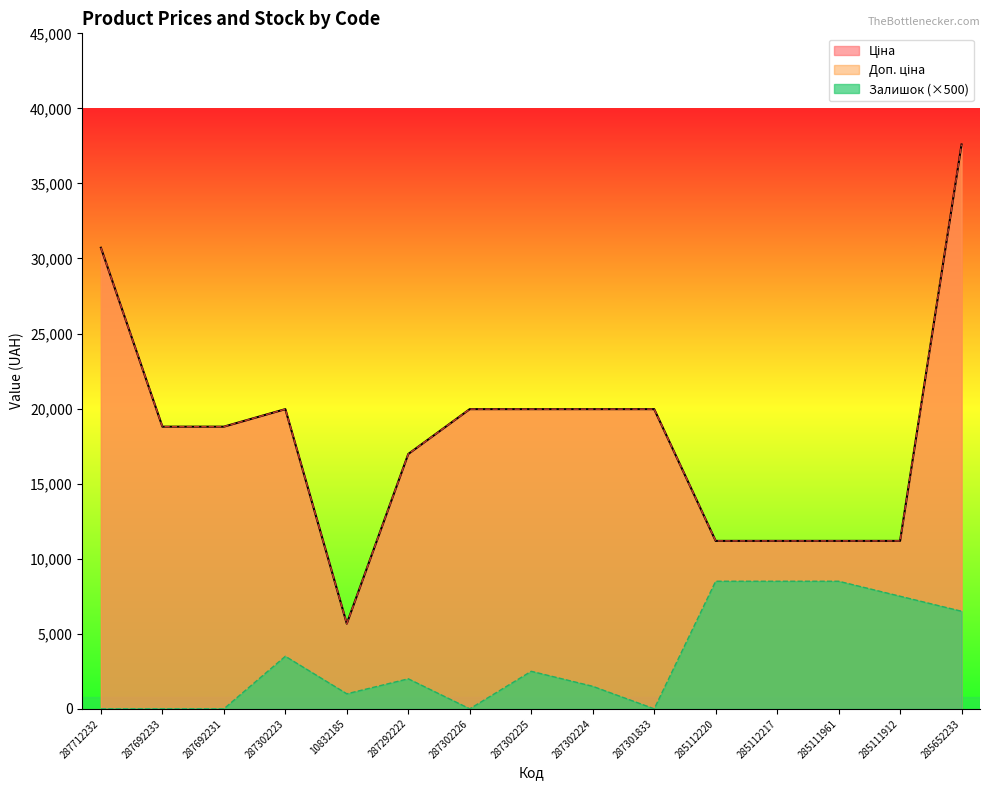

Rank the series by their maximum value, from highest to lowest.

Ціна, Доп. ціна, Залишок